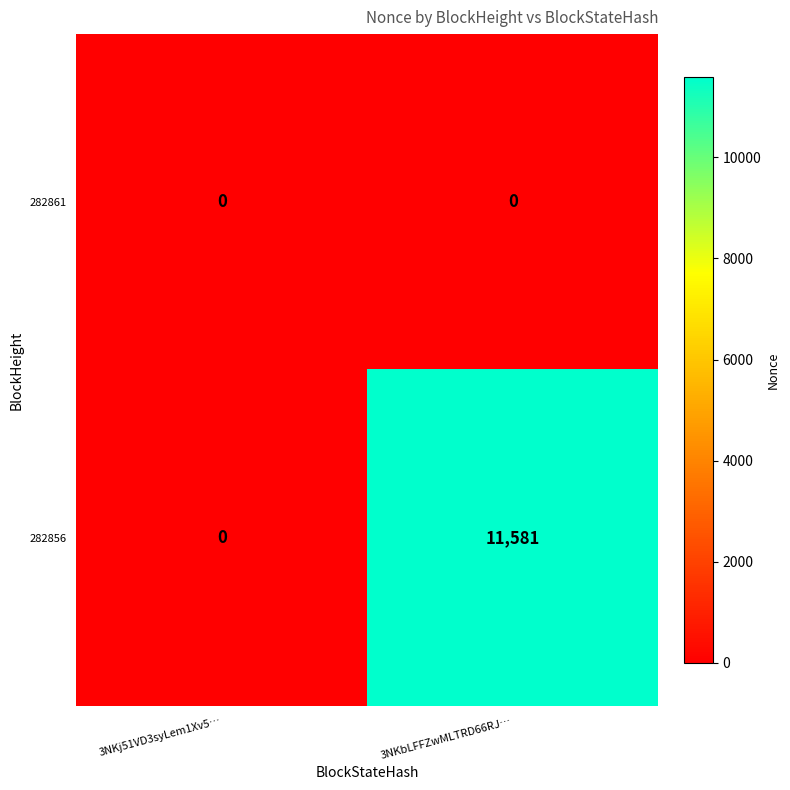

Reading left to right, transcribe all the data shown in this chart.

282861: 0	0
282856: 0	11581